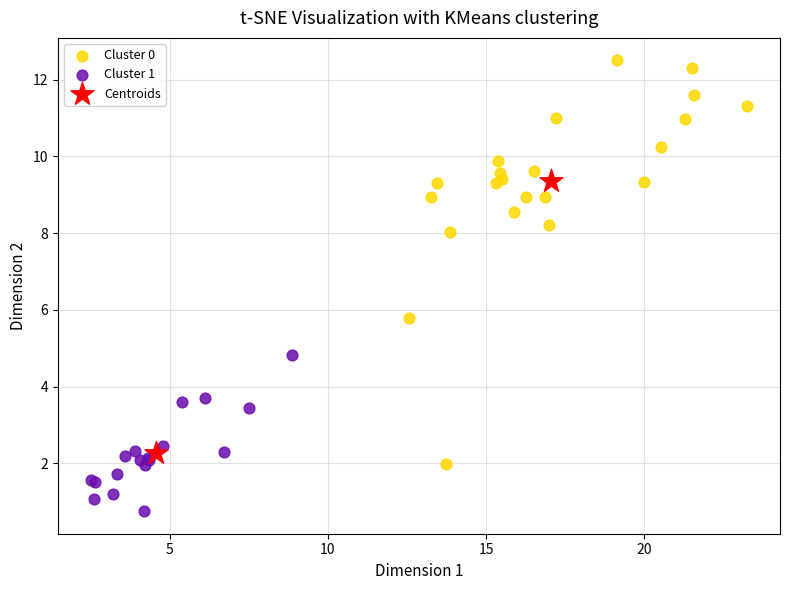

What are all the series names shown in the legend?

Cluster 0, Cluster 1, Centroids